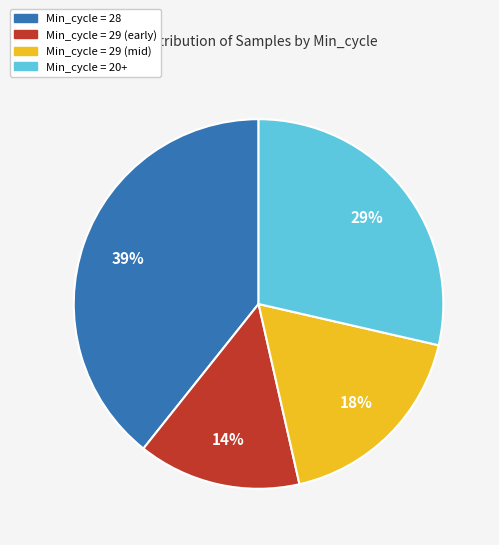

Does any single category account for the majority?

No